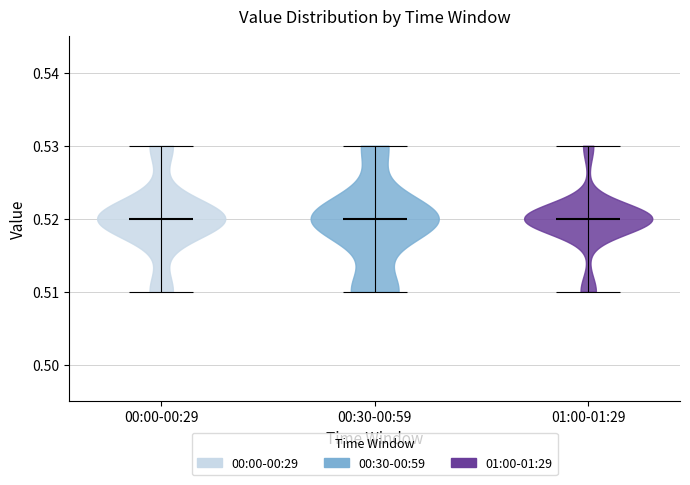

Reading left to right, read every violin against the y-axis: where its median line is, and the lowest and highest points it reaches. The values are not printed on the chart, so give them approximately, as read against the axis.

00:00-00:29: median line 0.52, lowest point 0.51, highest point 0.53
00:30-00:59: median line 0.52, lowest point 0.51, highest point 0.53
01:00-01:29: median line 0.52, lowest point 0.51, highest point 0.53